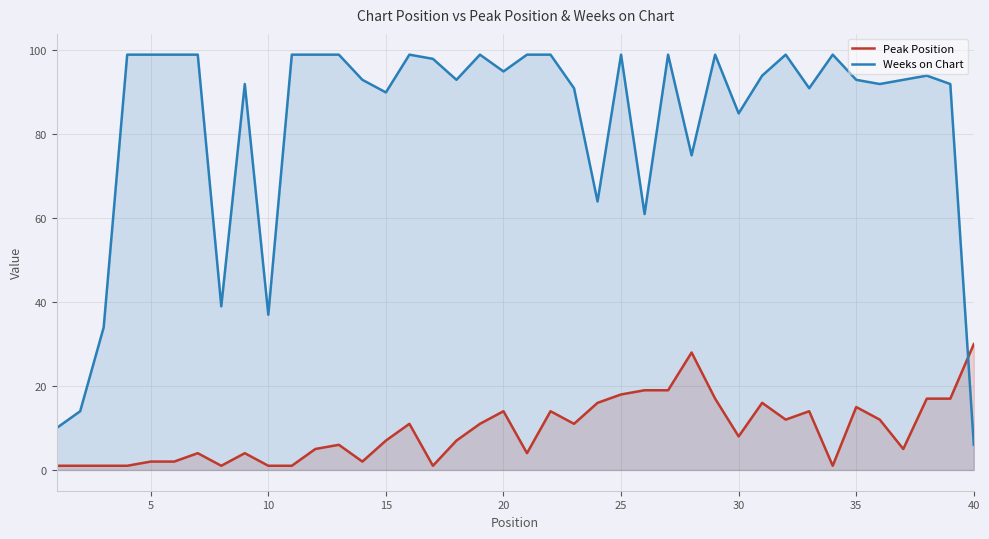

Rank the series by their average value, from lowest to highest.

Peak Position, Weeks on Chart